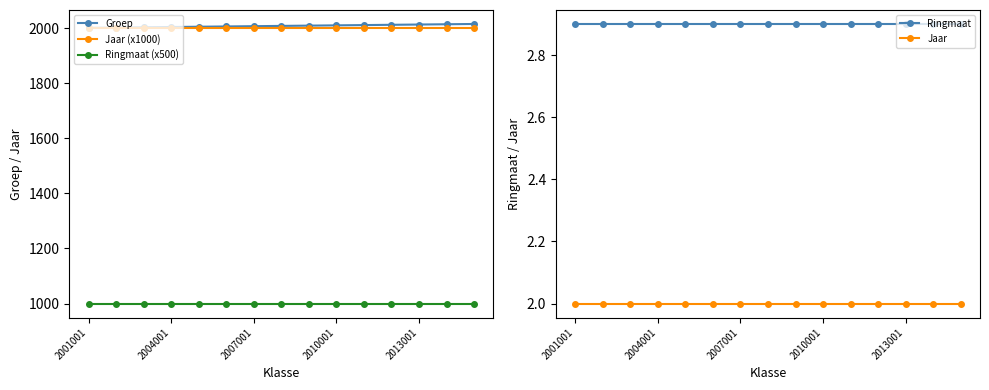

True or false: Jaar (x1000) and Ringmaat (x500) intersect in this chart.

False